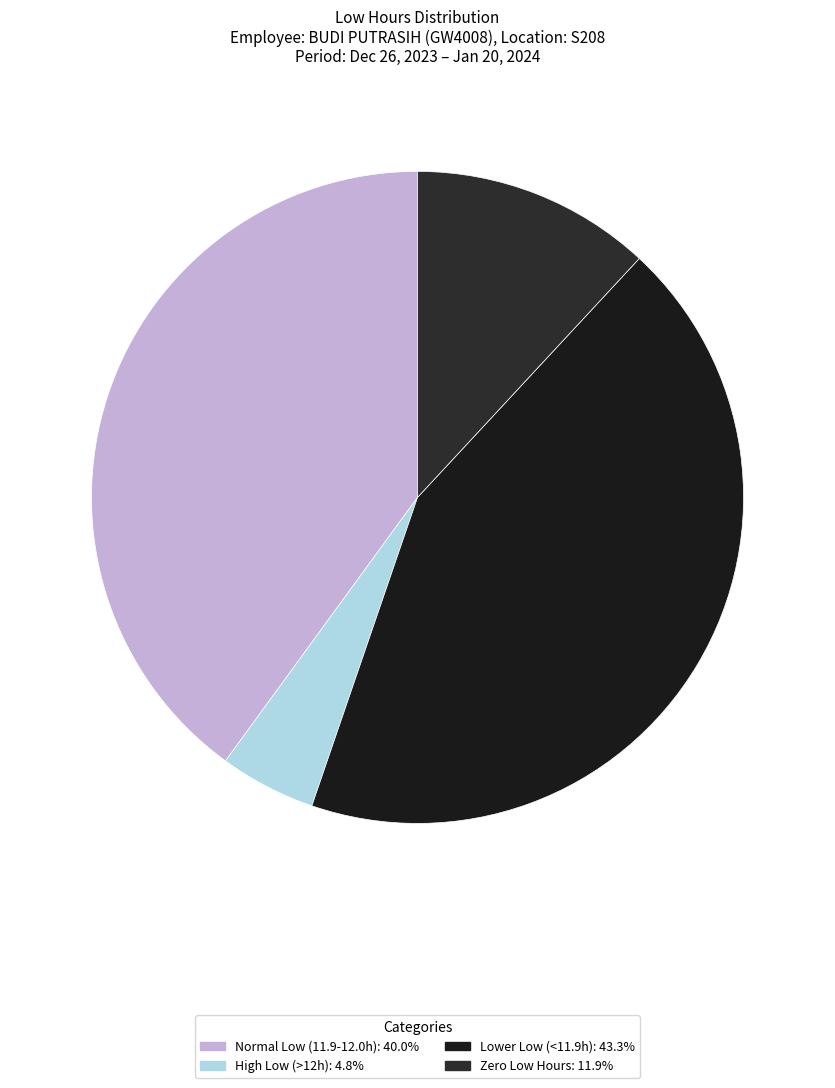

Count the number of slices in the pie.

4